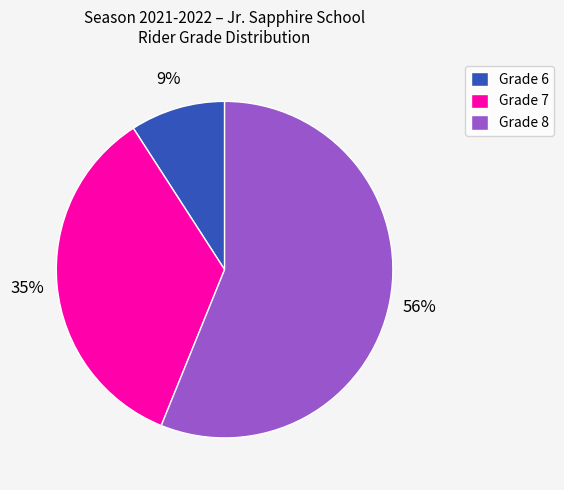

To the nearest percent, what is the difference between the largest and smallest slice percentages?

47%